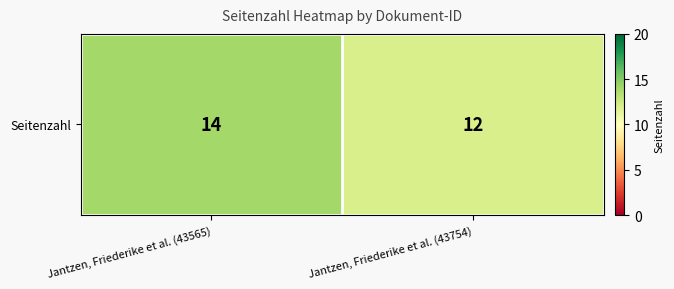

List the labels in order of value, largest first.

Jantzen, Friederike et al. (43565), Jantzen, Friederike et al. (43754)